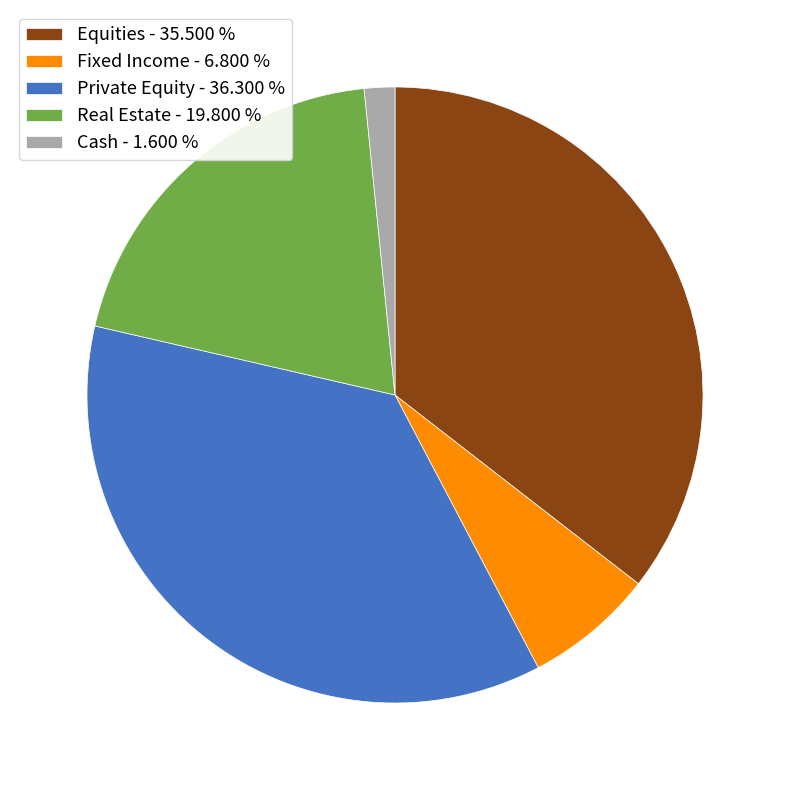

Is it true that Cash is 2% of the pie?

True